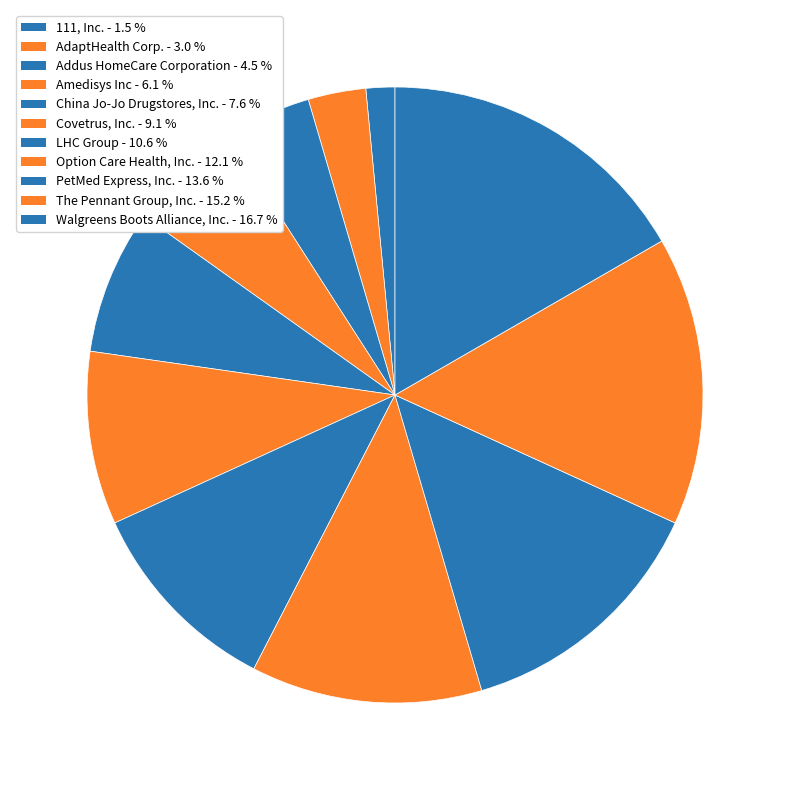

How many slices are in this pie chart?

11